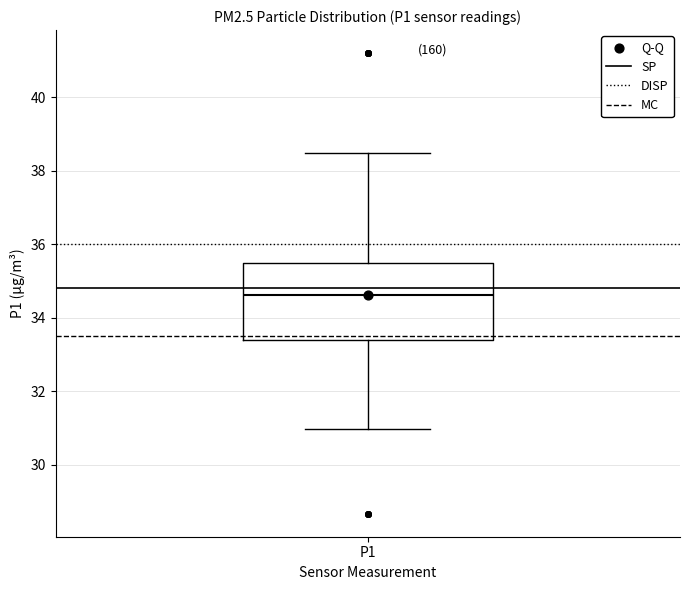

Transcribe this box plot: give where the median line is, the range the box spans, and where the two whiskers end, as read against the y-axis. The values are not printed on the chart, so give them approximately, as read against the axis.

median 34.6, box 33.4 to 35.6, whiskers 31.0 to 38.4